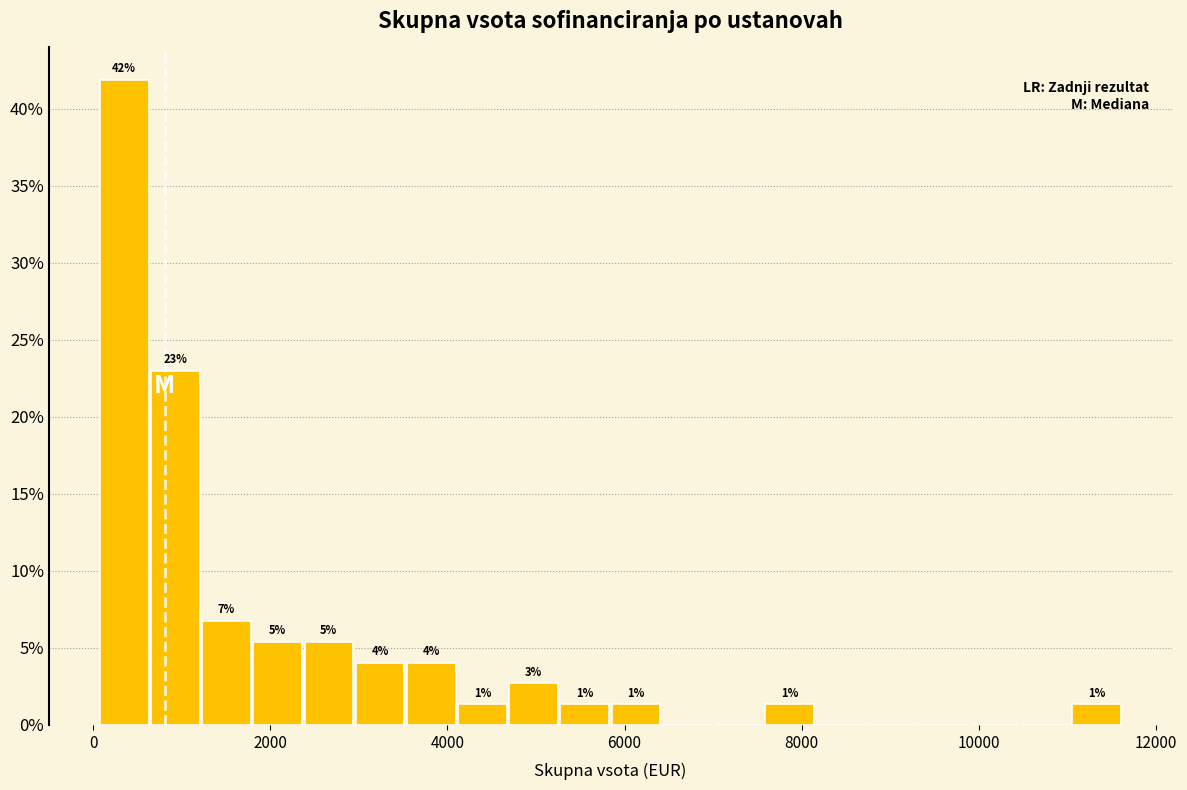

Around what value on the x-axis is the tallest bar? Give the approximate position of its centre, as read against the axis.

400